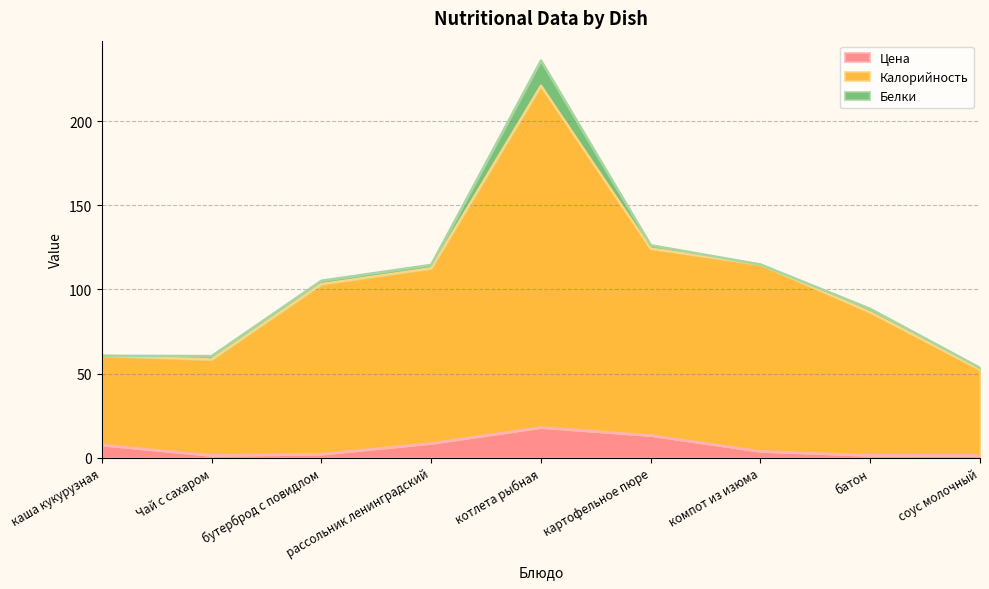

Reading left to right, extract all data points from this chart.

Цена (line): 7.6	1.4	2.2	8.6	18.0	13.3	3.8	1.4	1.4
Калорийность (line): 60.6	58.4	103.2	112.6	221.0	124.3	114.8	86.5	52.4
Белки (line): 60.6	60.4	105.2	114.6	236.0	126.3	114.8	88.5	53.4